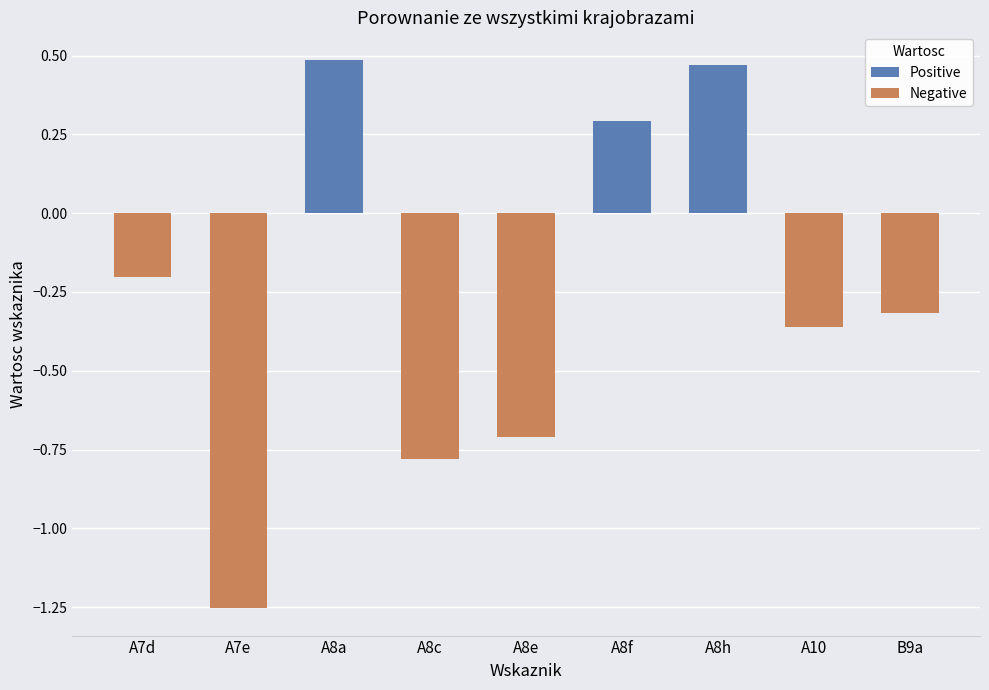

Reading right to left, list all the values displayed in this chart.

Positive: B9a=0.0	A10=0.0	A8h=0.5	A8f=0.3	A8e=0.0	A8c=0.0	A8a=0.5	A7e=0.0	A7d=0.0
Negative: B9a=-0.3	A10=-0.4	A8h=0.0	A8f=0.0	A8e=-0.7	A8c=-0.8	A8a=0.0	A7e=-1.3	A7d=-0.2